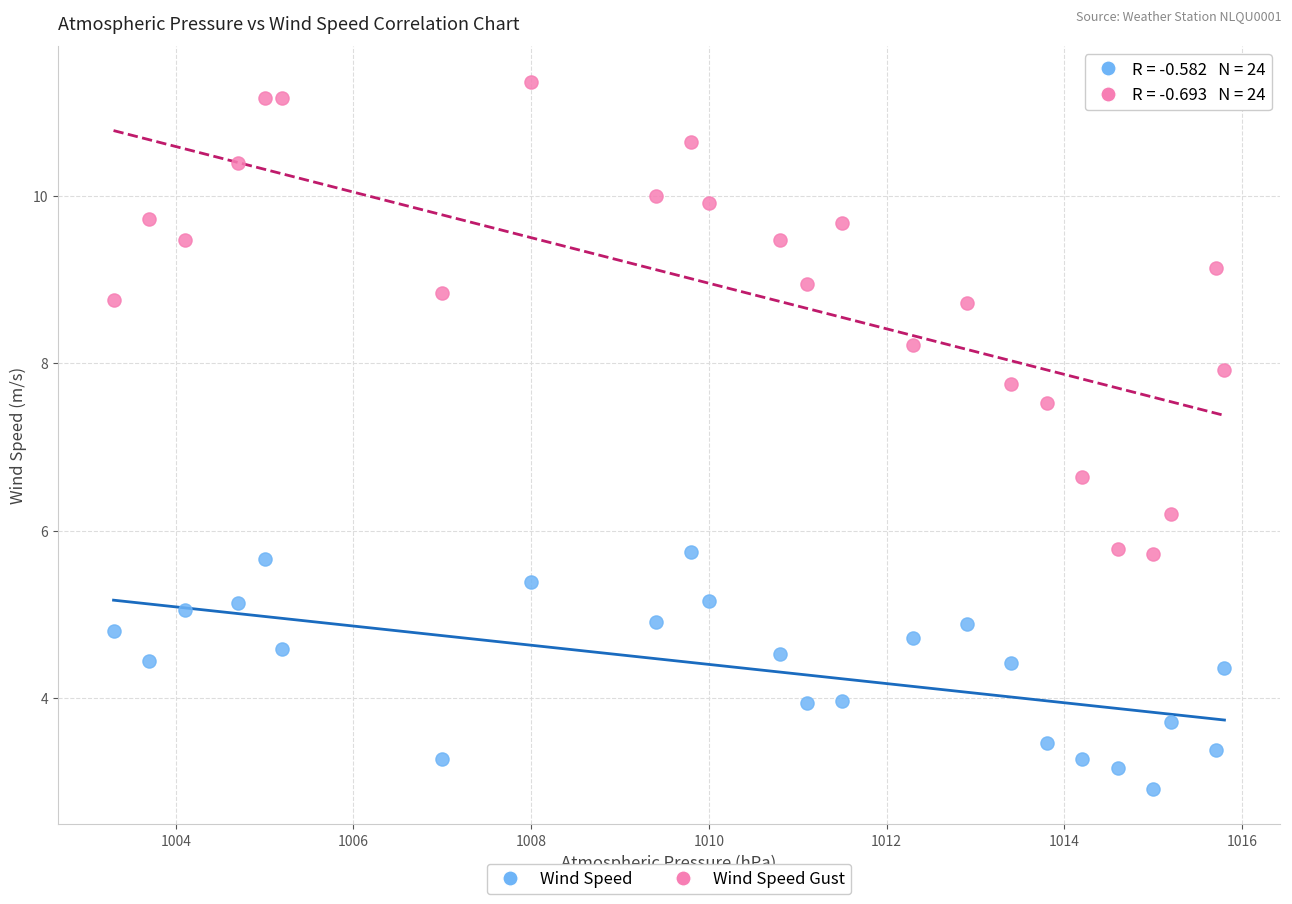

Across all data points, what is the range of Y values (max minus min)?

8.4